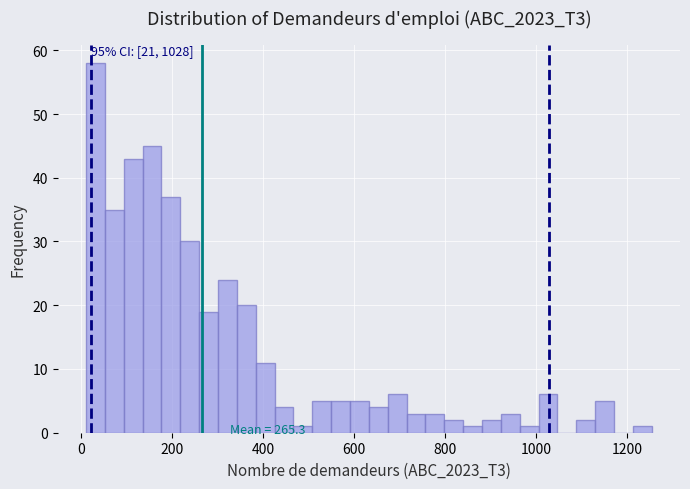

Around what value on the x-axis is the tallest bar? Give the approximate position of its centre, as read against the axis.

40